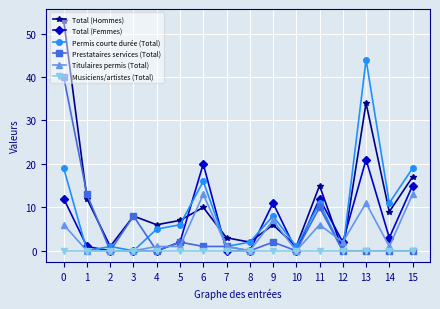

Is it true that Prestataires services (Total) equals -14 at 12?

False